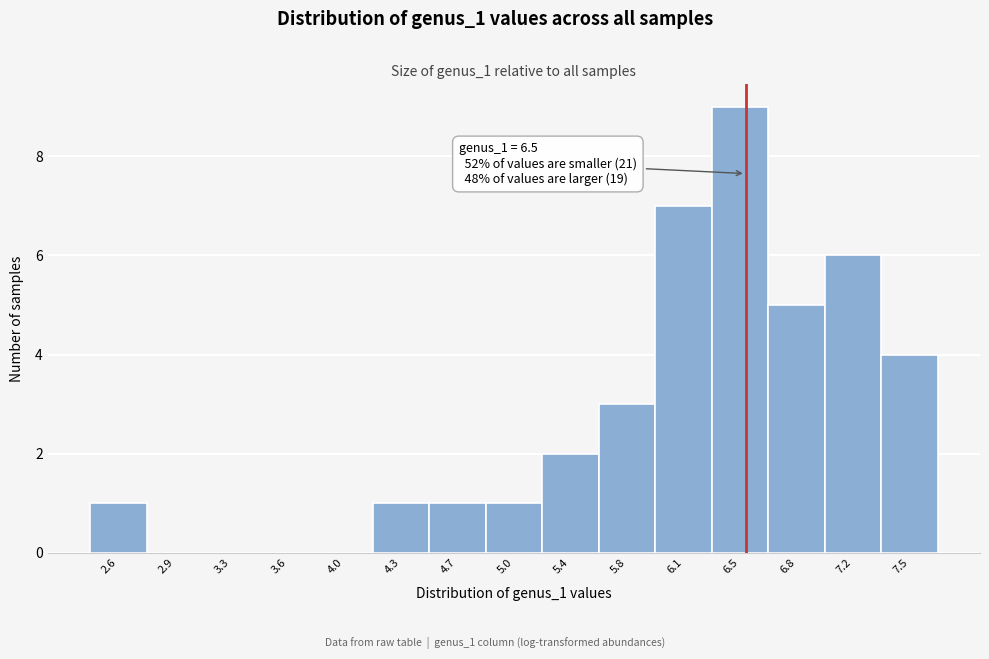

Which range on the x-axis has the tallest bar?

6.30 to 6.65